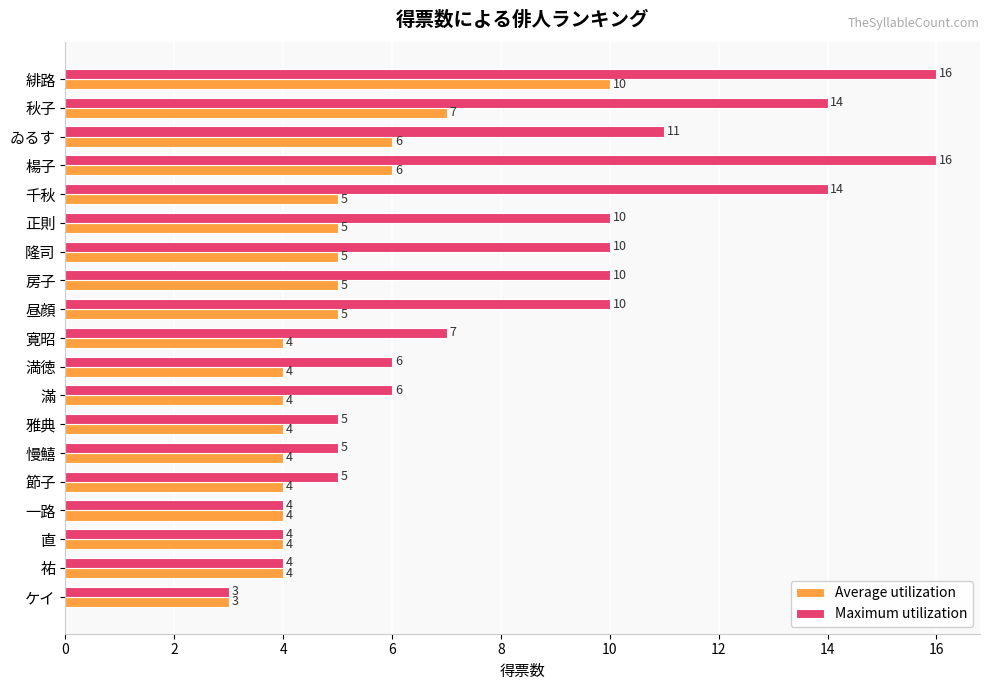

Rank the series by their average value, from lowest to highest.

Average utilization, Maximum utilization